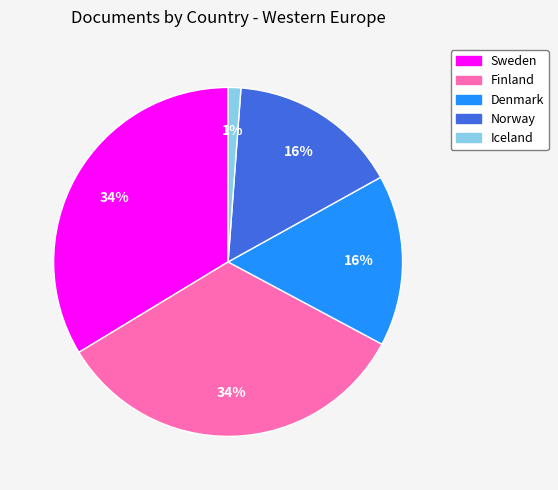

To the nearest percent, what percentage of the pie is Sweden?

34%